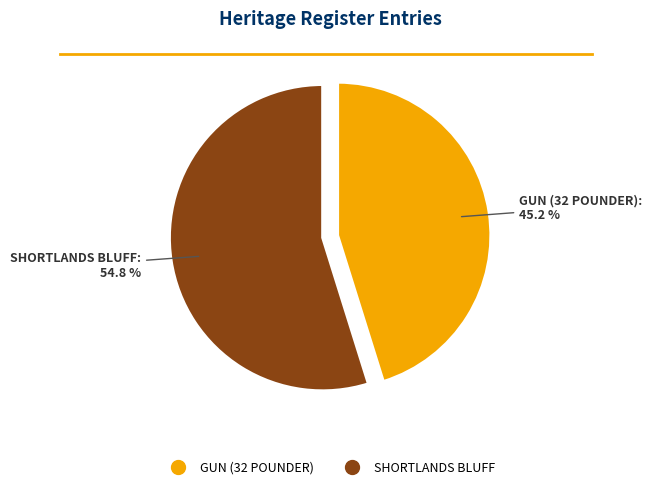

To the nearest percent, what is the difference between the largest and smallest slice percentages?

10%